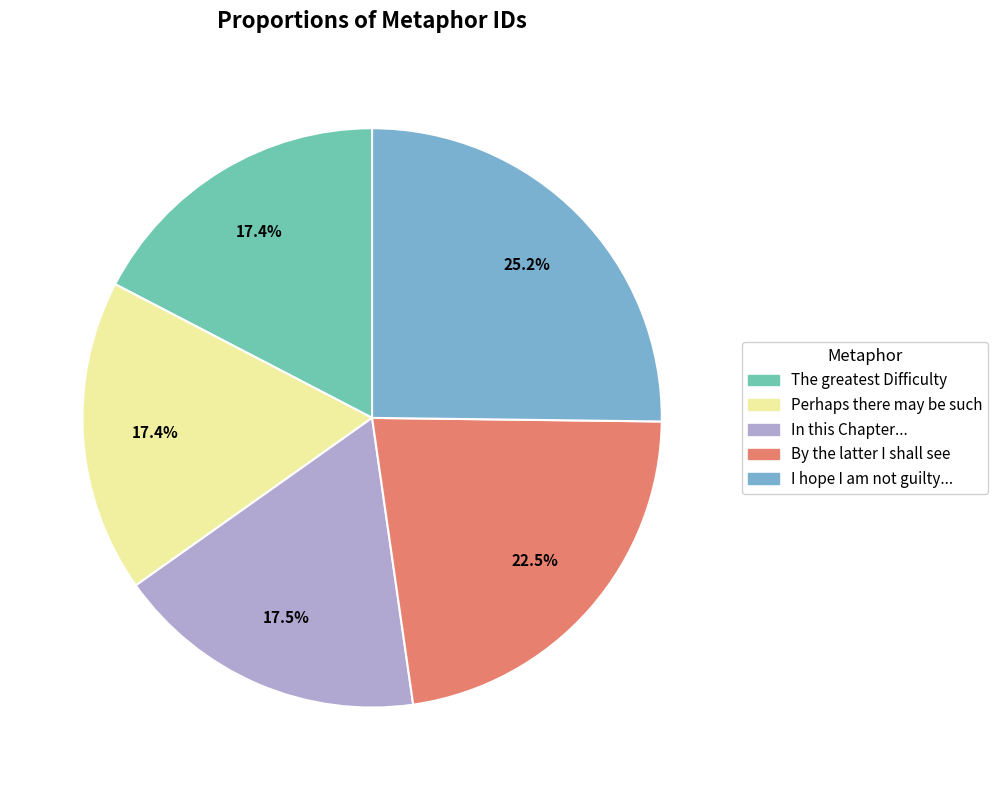

Is there a majority slice in this chart?

No